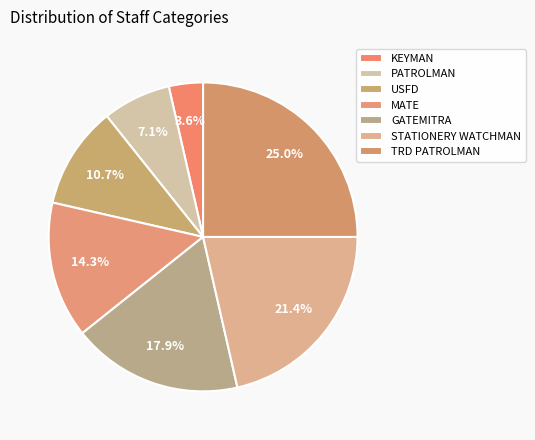

What is the largest slice in the pie chart?

TRD PATROLMAN